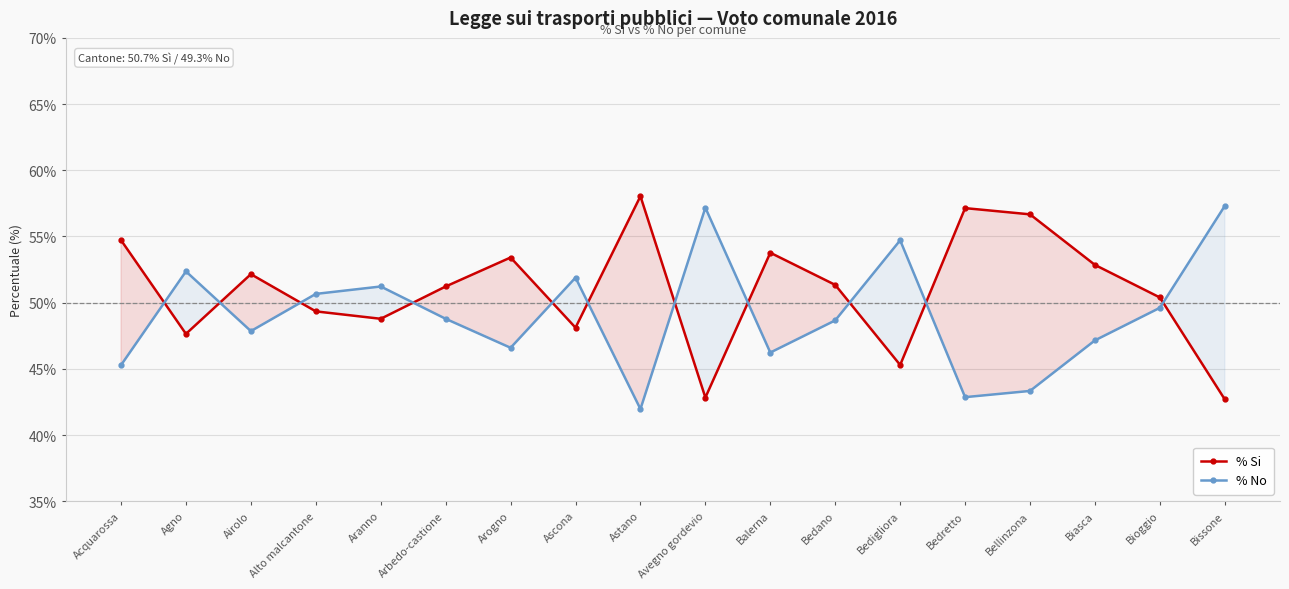

Which series has the largest total across all categories?

% Si